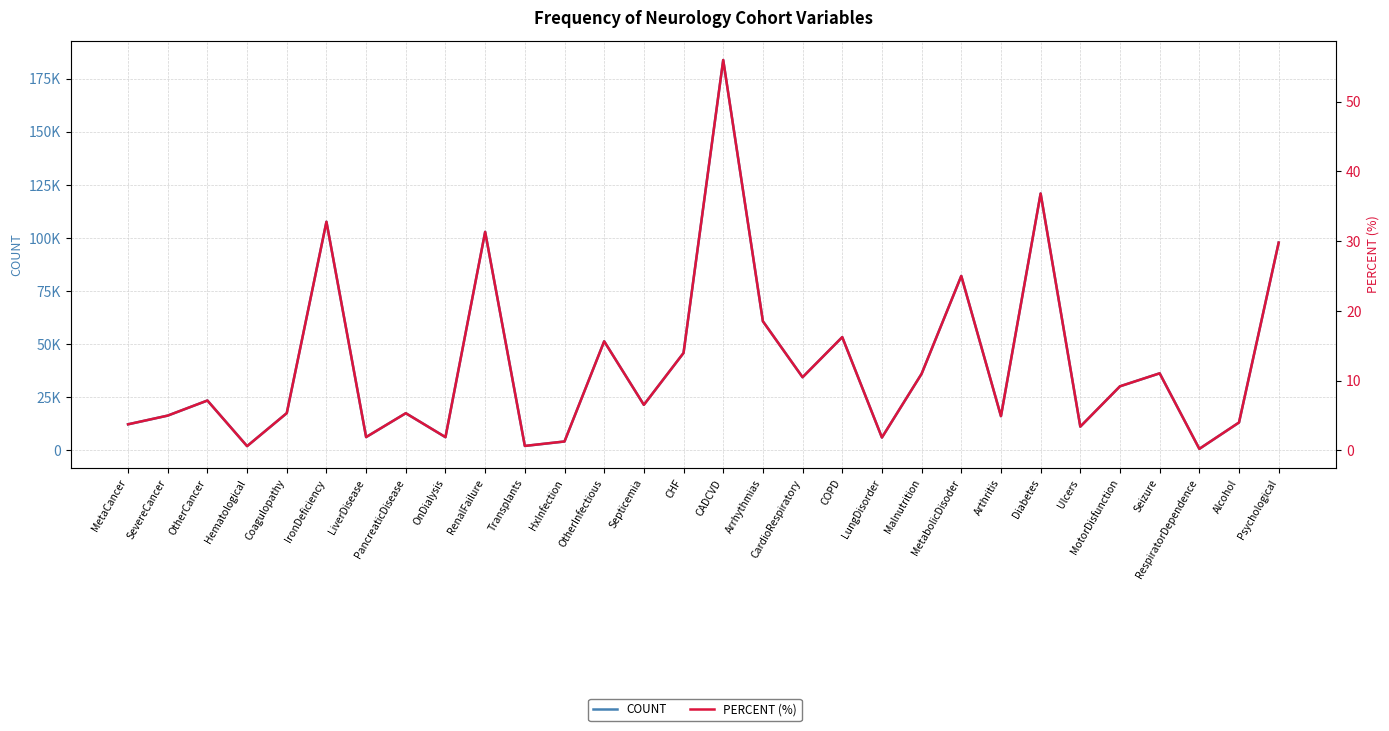

True or false: PERCENT (%) and COUNT intersect in this chart.

False